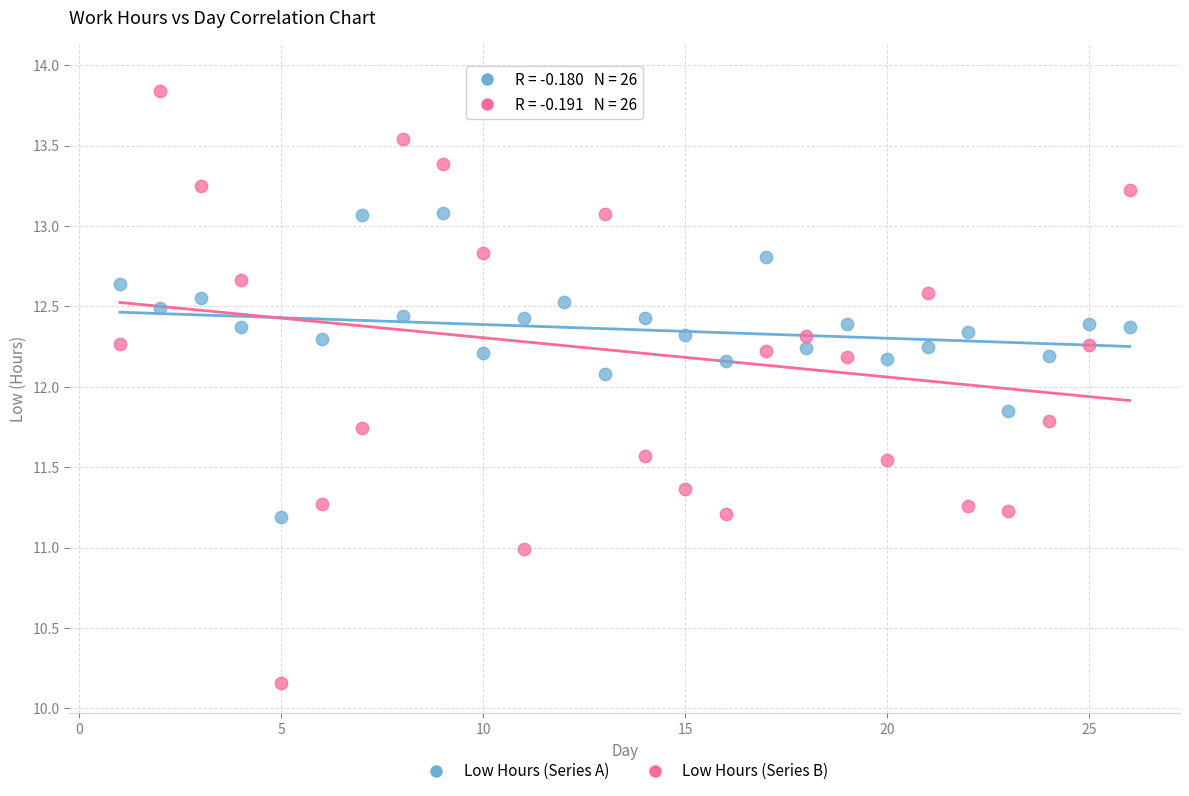

Across all series, what Y value is closest to 12?

12.1